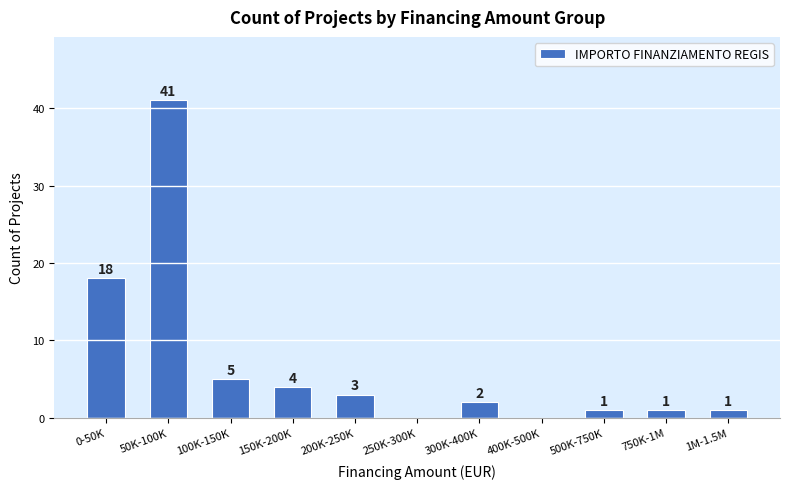

Reading left to right, transcribe all the data shown in this chart.

0-50K=18	50K-100K=41	100K-150K=5	150K-200K=4	200K-250K=3	250K-300K=0	300K-400K=2	400K-500K=0	500K-750K=1	750K-1M=1	1M-1.5M=1